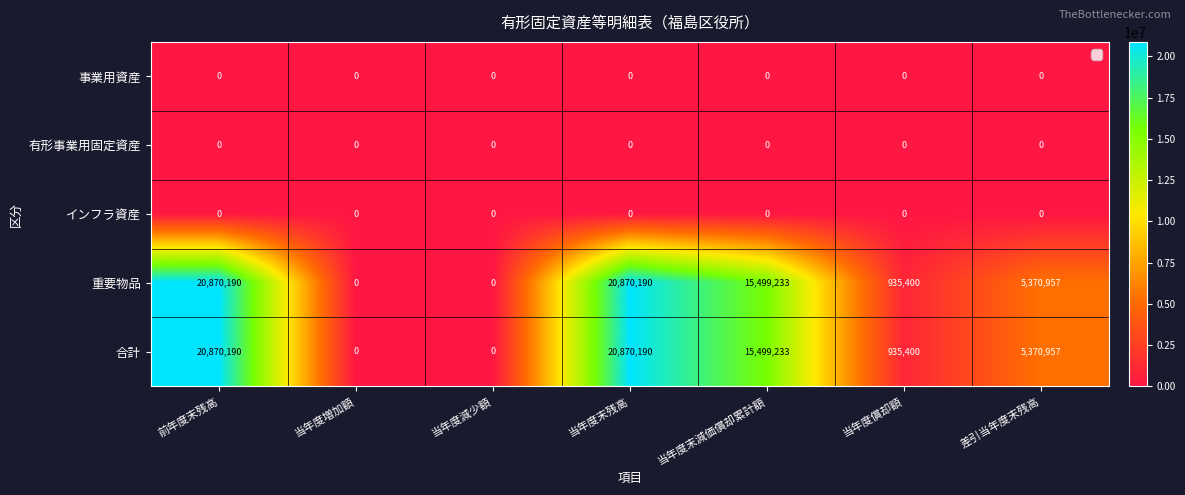

The value of 重要物品 at 当年度末残高 is 4548272. True or false?

False